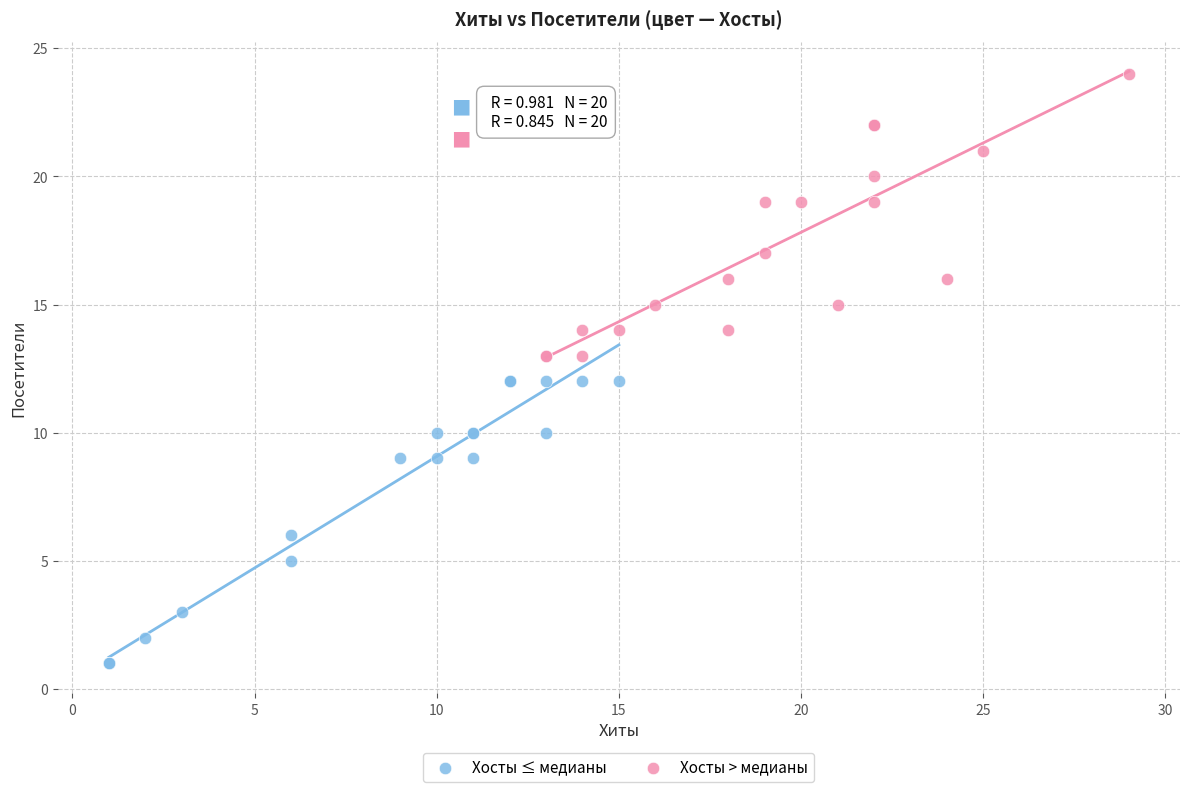

Which series reaches the minimum Y coordinate?

Хосты ≤ медианы